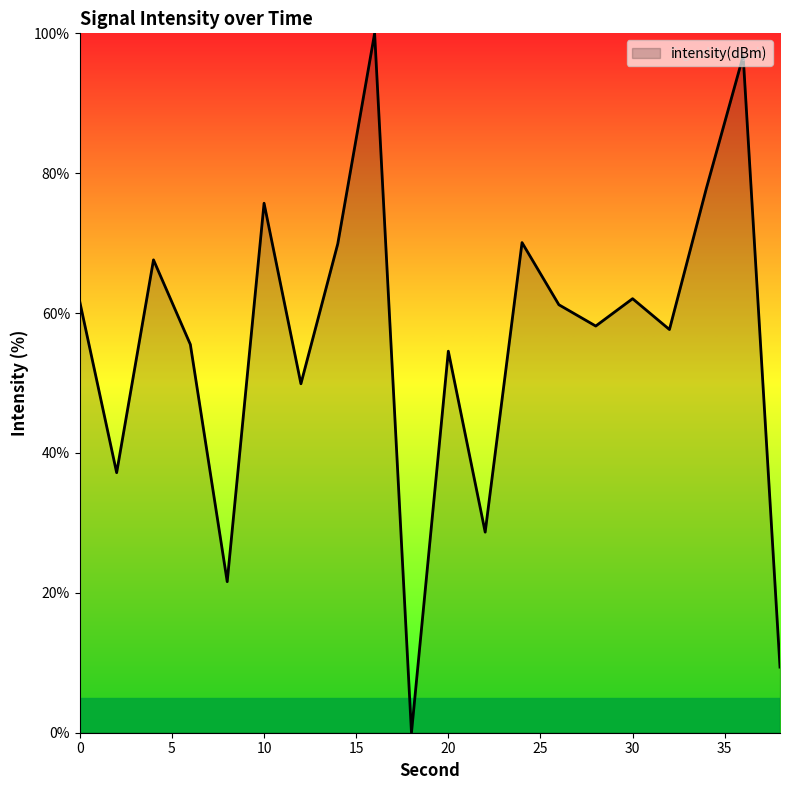

True or false: the data has more than 1 interior local peaks.

True